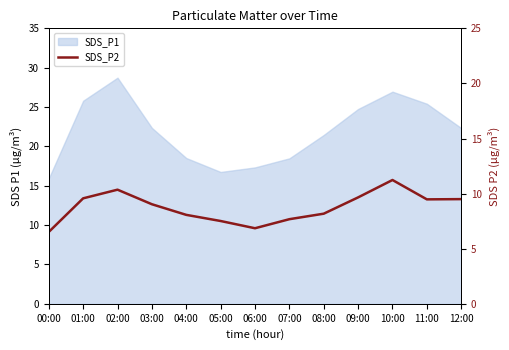

What position from the right is 02:00?

11